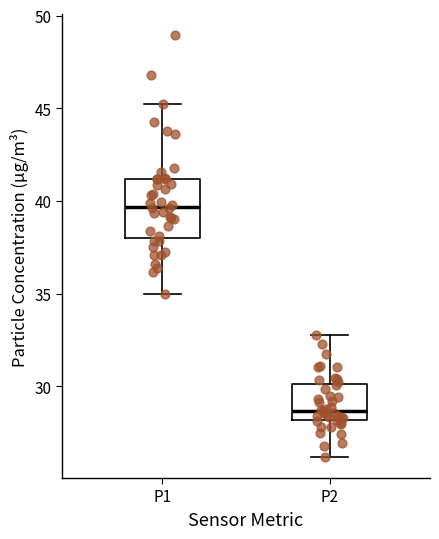

Which box is the tallest, from its lower edge to its upper edge?

P1